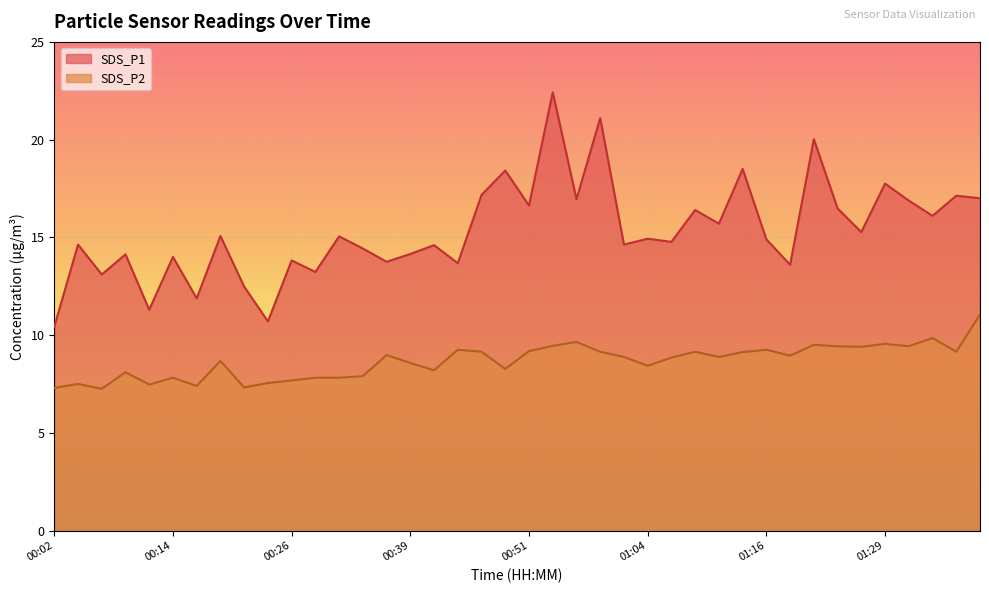

The SDS_P2 series shows 7.5 at 00:24. True or false?

True